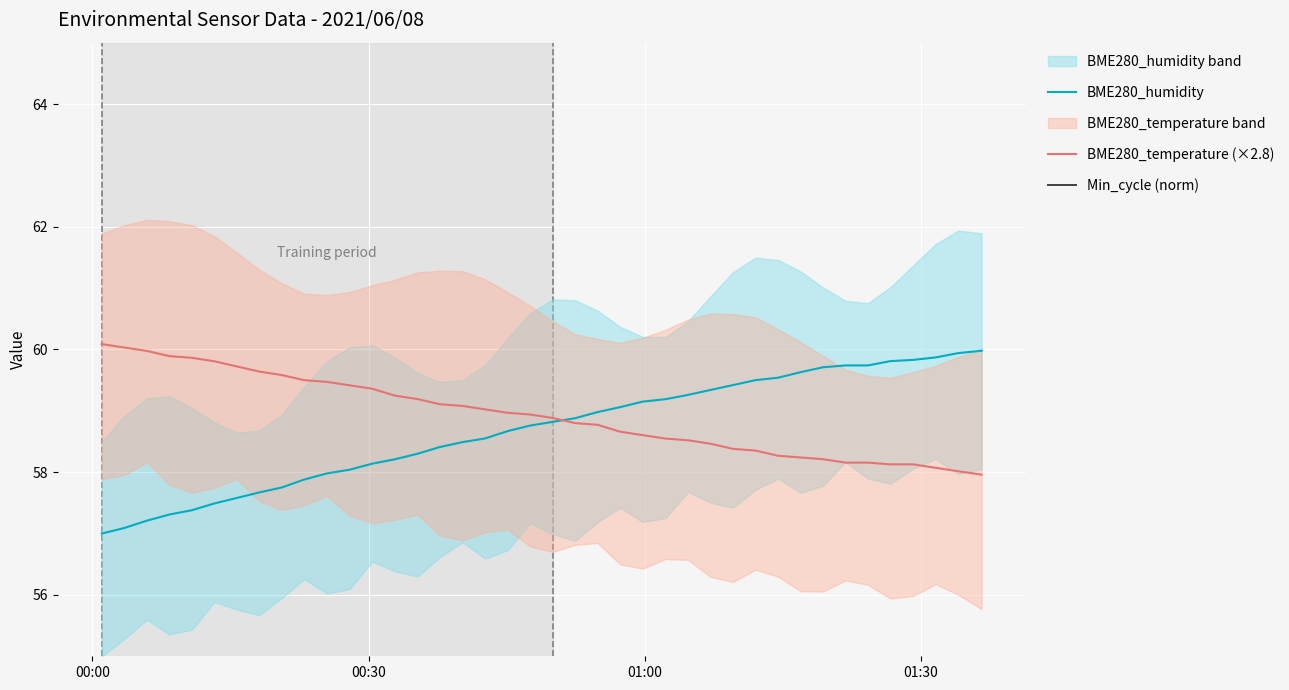

What is the maximum value for BME280_temperature (×2.8)?

60.1